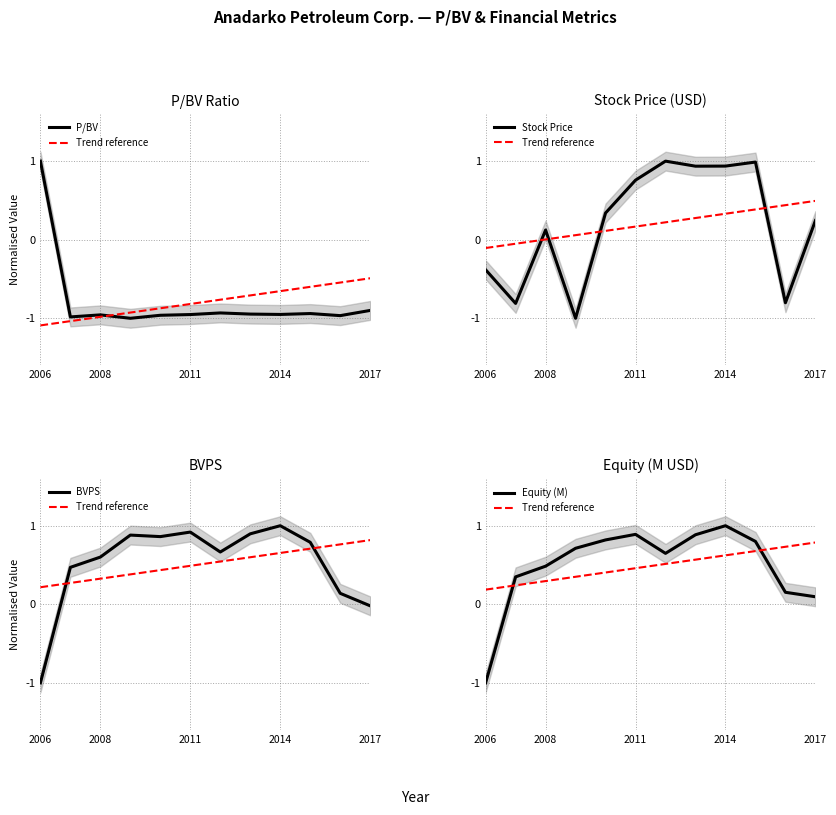

Which series changed the most between 2017 and 9?

Stock Price